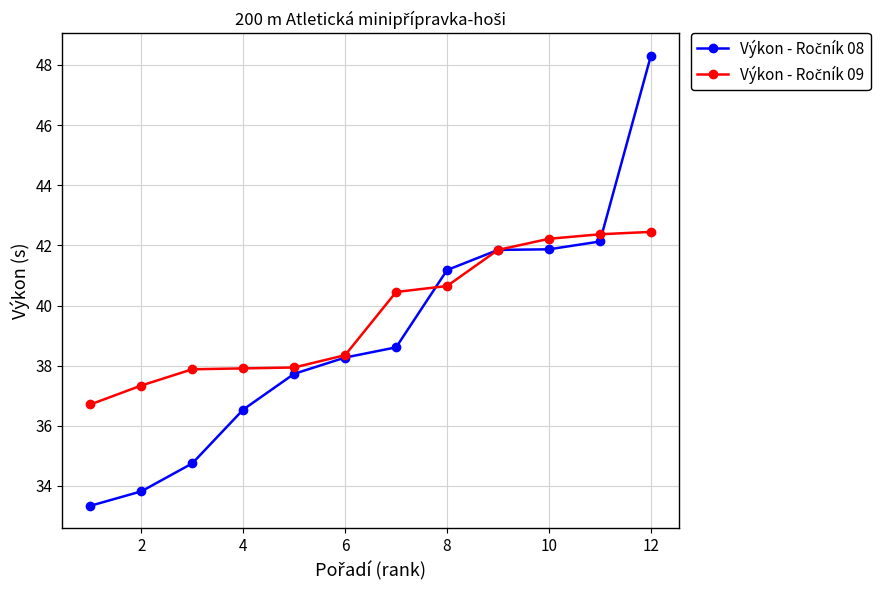

What is the greatest value displayed?

48.3